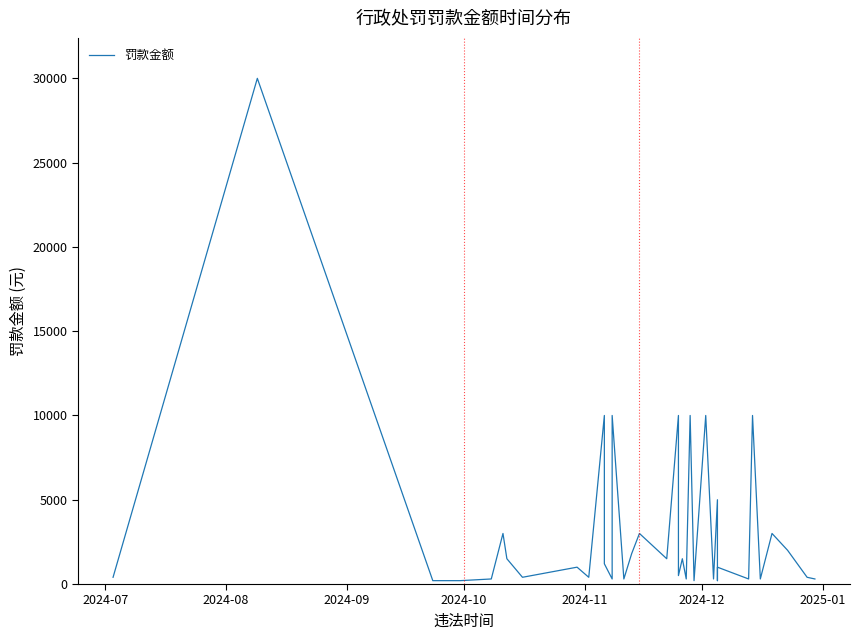

What is the sum of all values?

123300